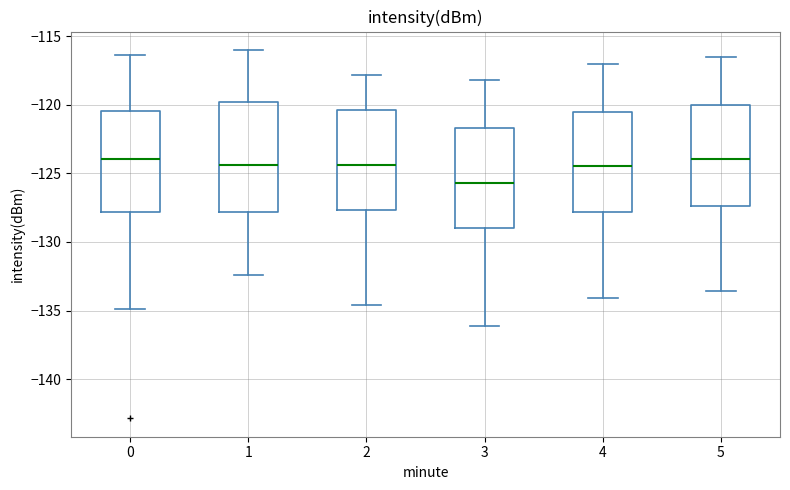

Which box is the tallest, from its lower edge to its upper edge?

1